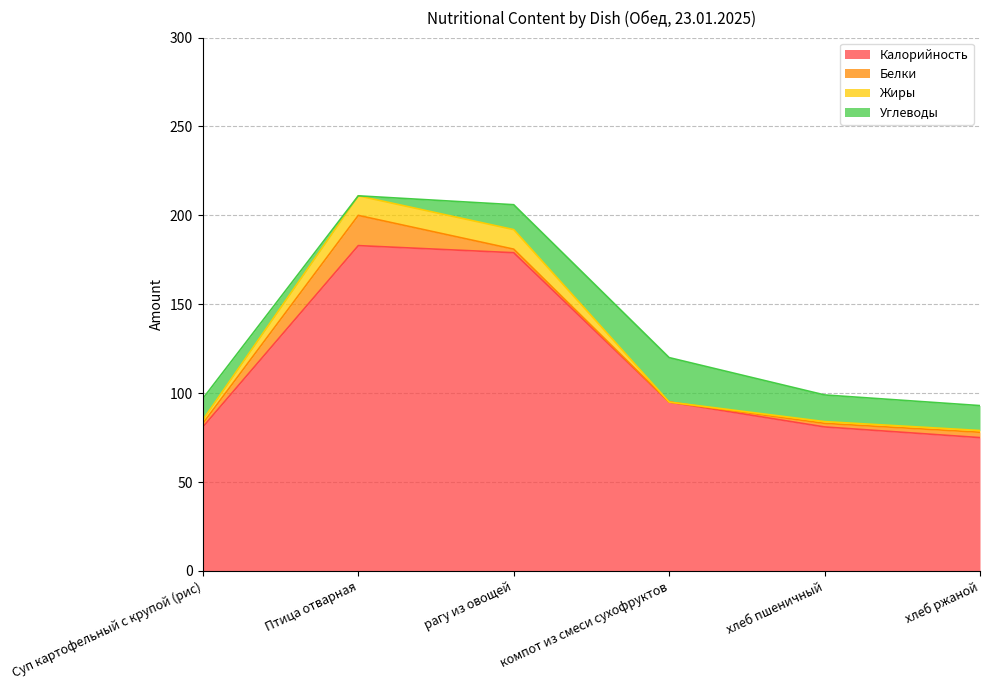

True or false: Белки has more than 0 points higher than both neighbors.

True